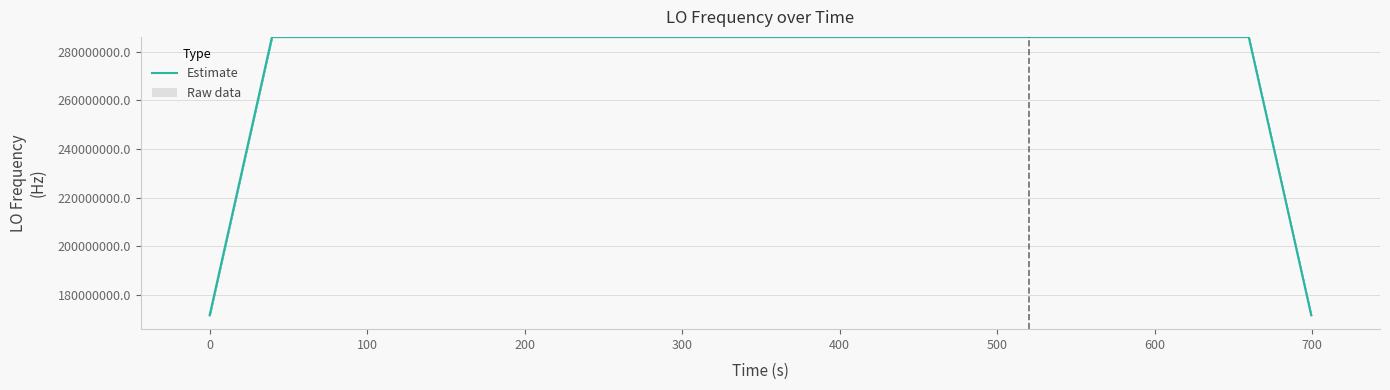

Does the chart contain any negative values?

No